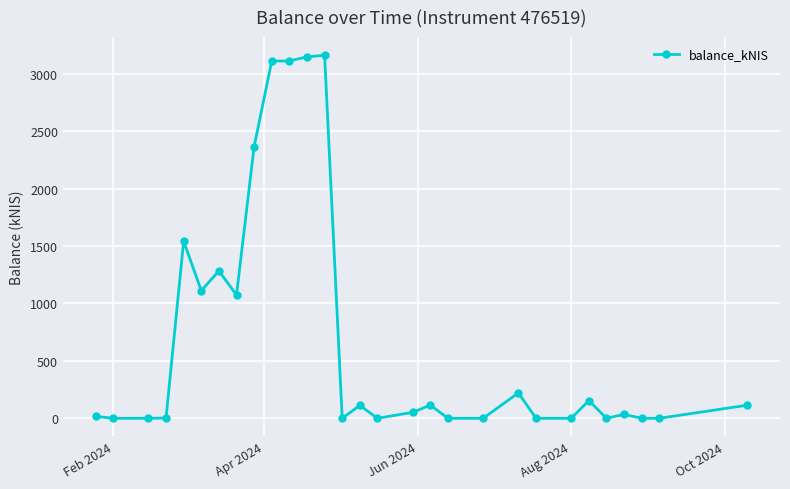

True or false: the data has more than 0 interior local peaks.

True